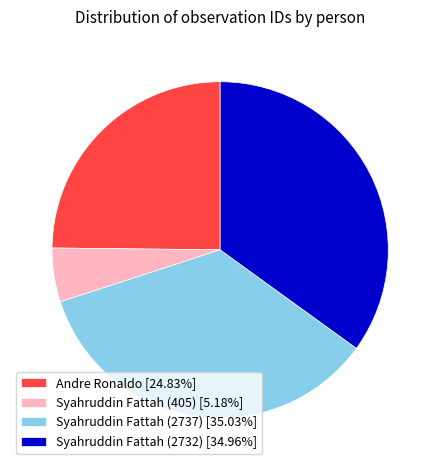

Is it true that Syahruddin Fattah (2737) is 35% of the pie?

True